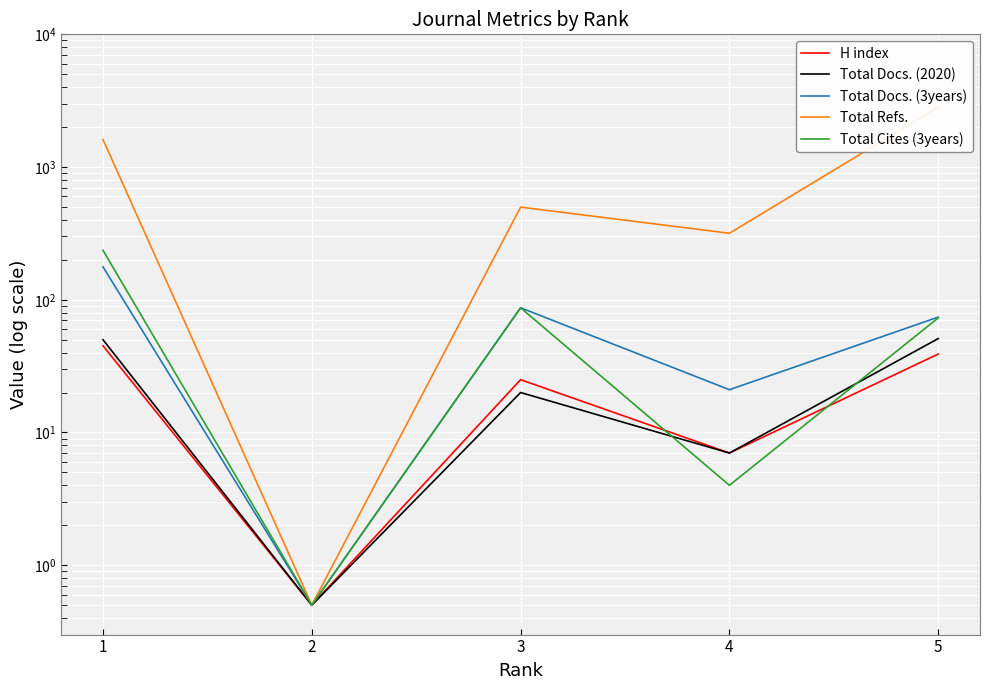

How many values in the Total Refs. series exceed 499?

2